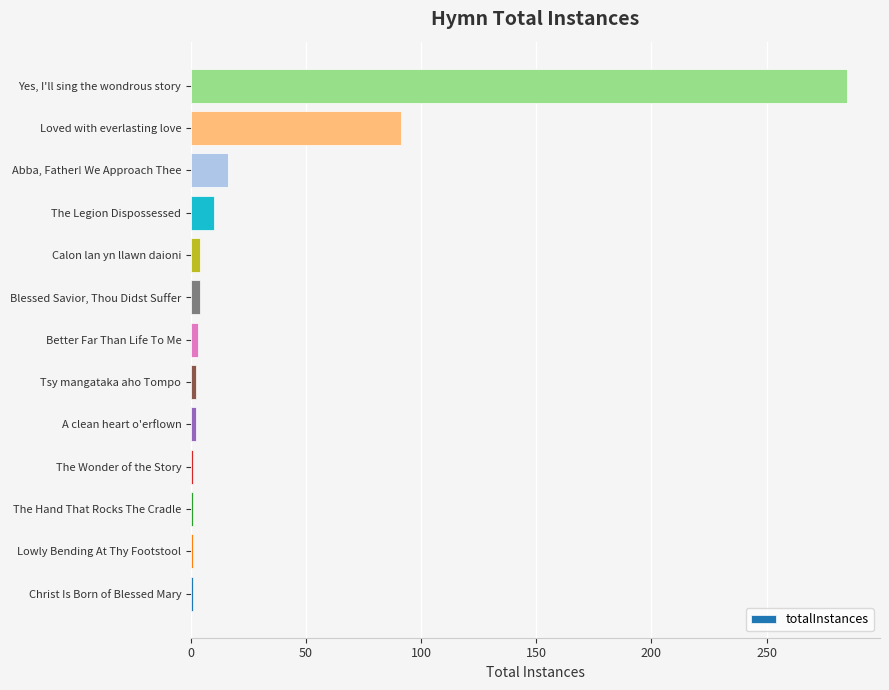

How many distinct data groups are displayed?

1